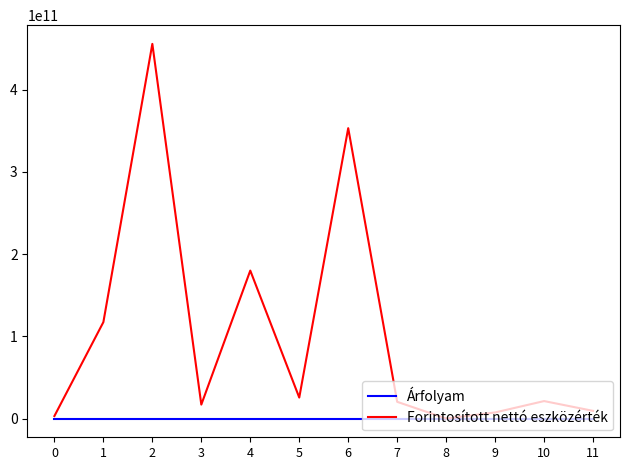

Rank the series by their maximum value, from lowest to highest.

Árfolyam, Forintosított nettó eszközérték